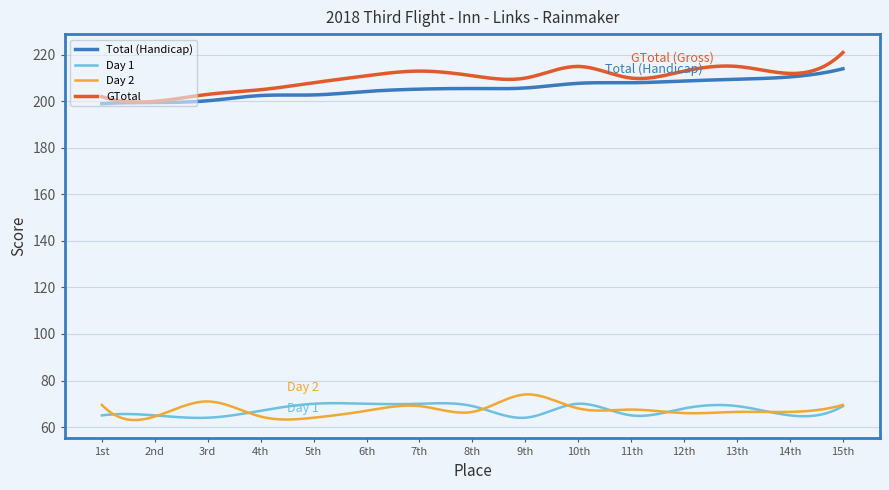

What is the greatest value displayed?

221.0